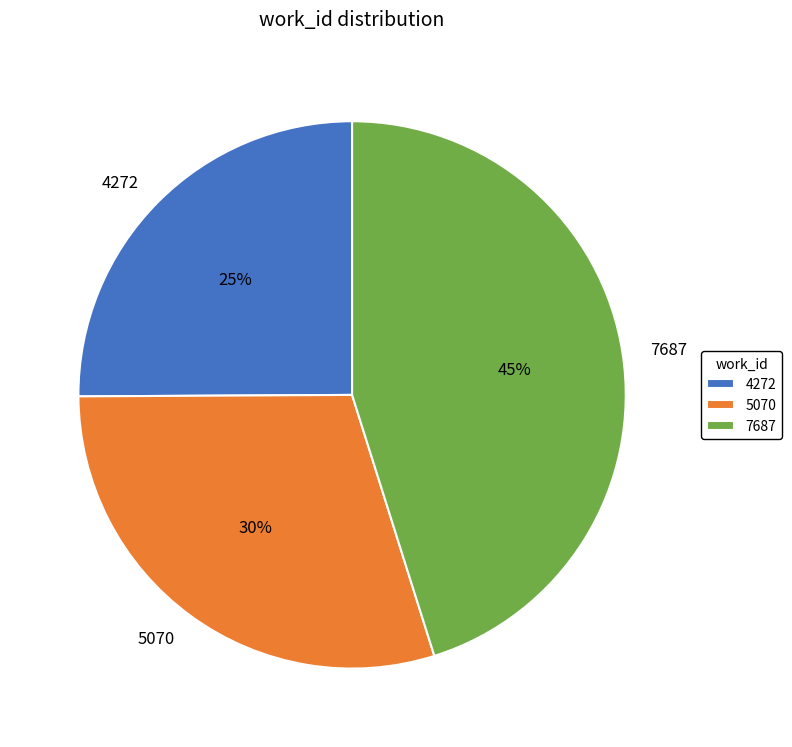

Which slice is the largest?

7687